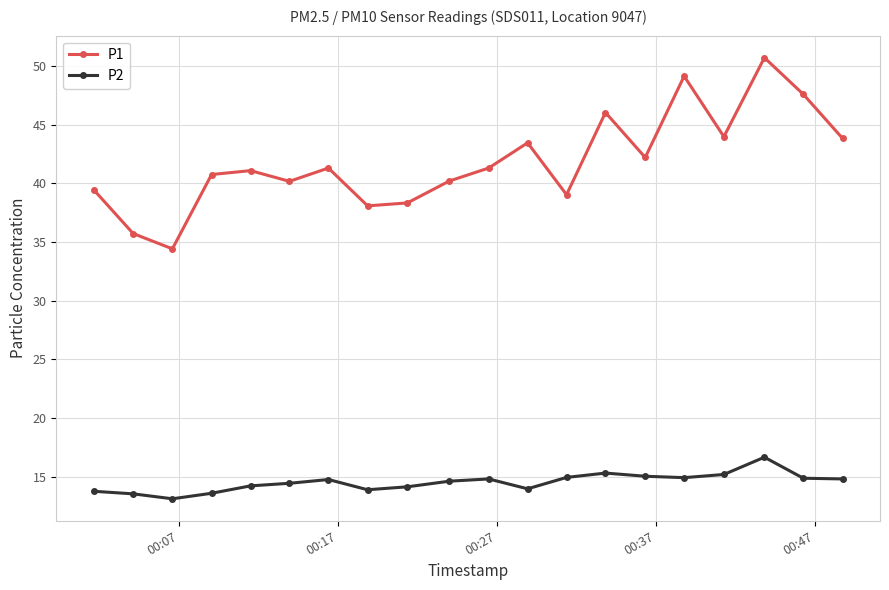

List the series in order of their peak value, lowest first.

P2, P1